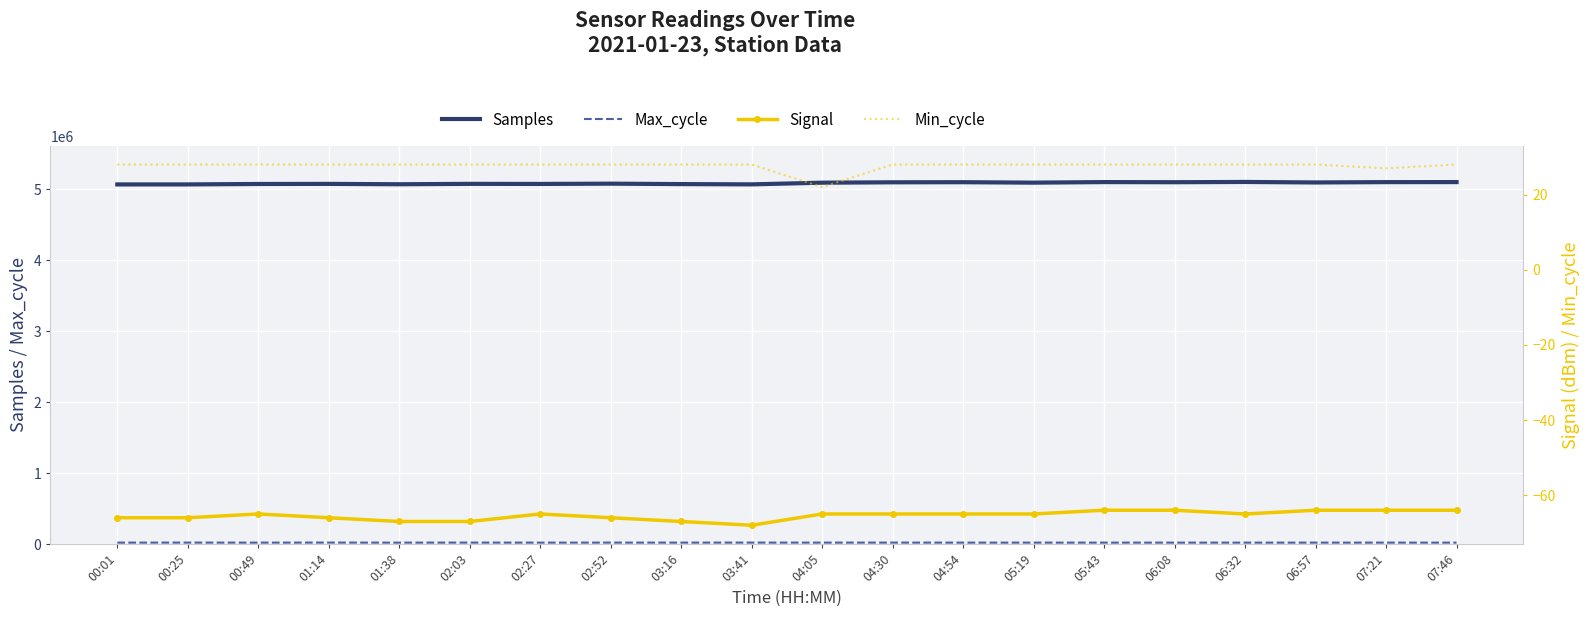

Between 05:43 and 05:19, which is larger?

05:43